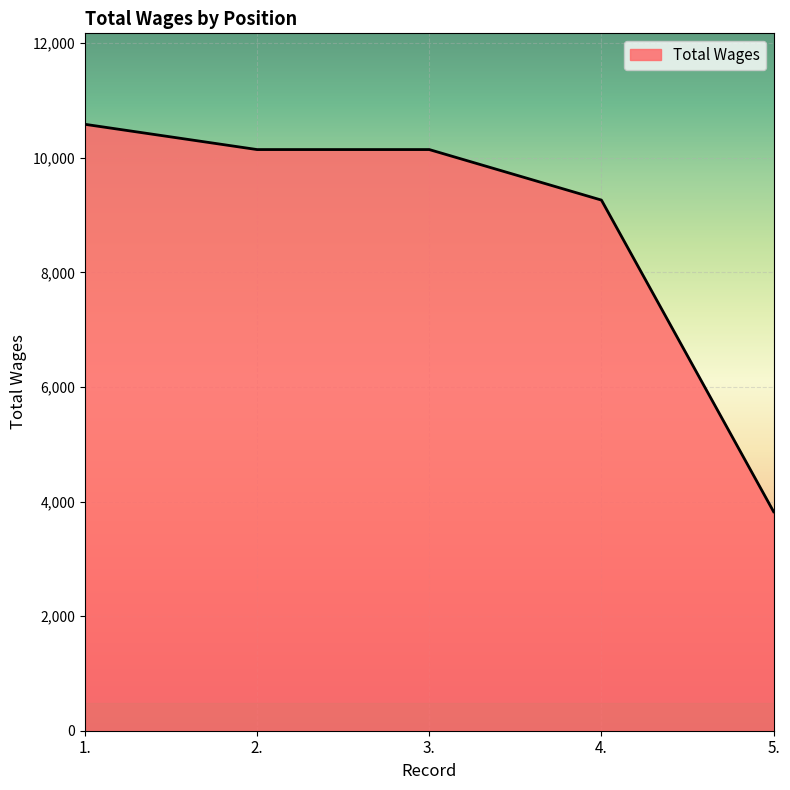

What is the difference between the maximum and minimum values?

6762